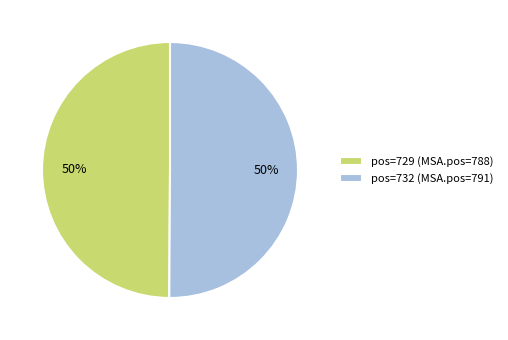

To the nearest percent, what portion does pos=732 (MSA.pos=791) represent?

50%